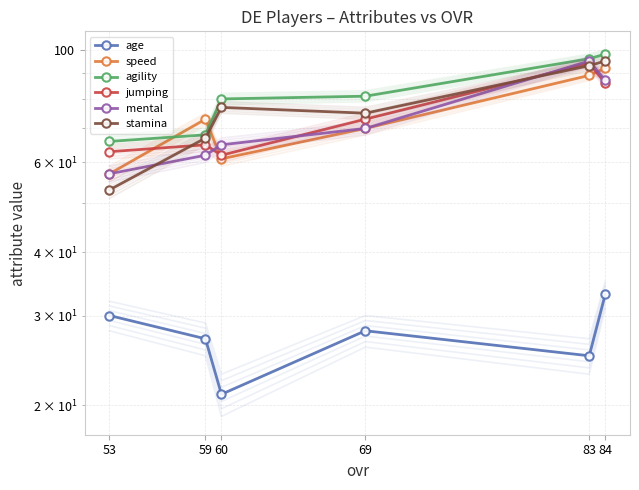

How many interior local valleys does the jumping series have?

1